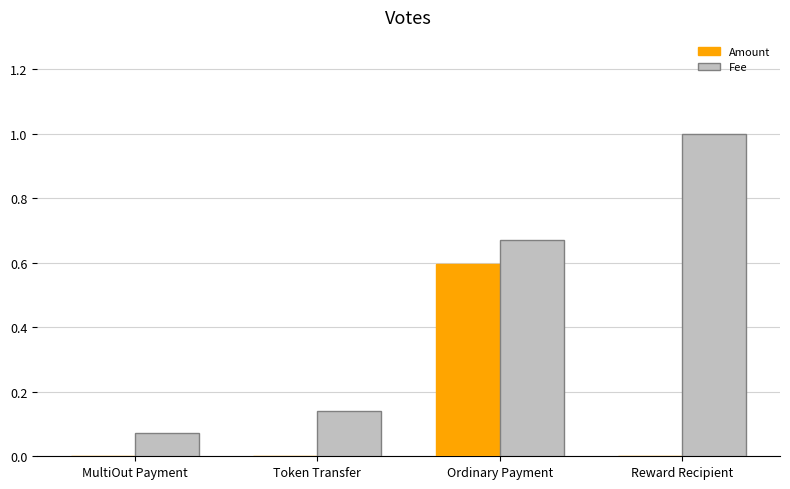

What is the sum of the Fee values at Token Transfer and Ordinary Payment?

0.8